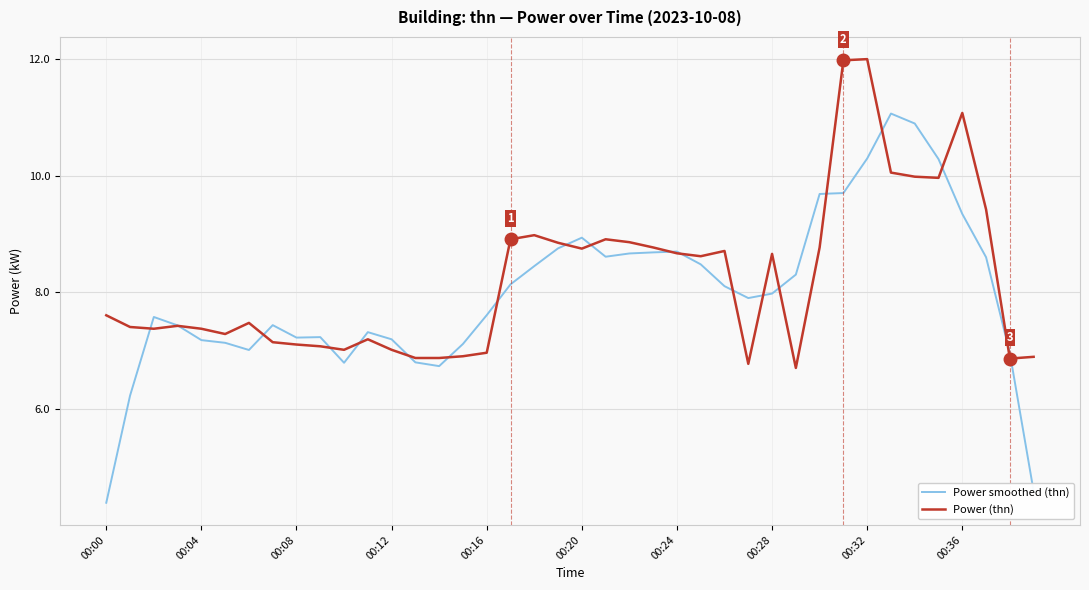

Which series has the widest spread of values?

Power smoothed (thn)